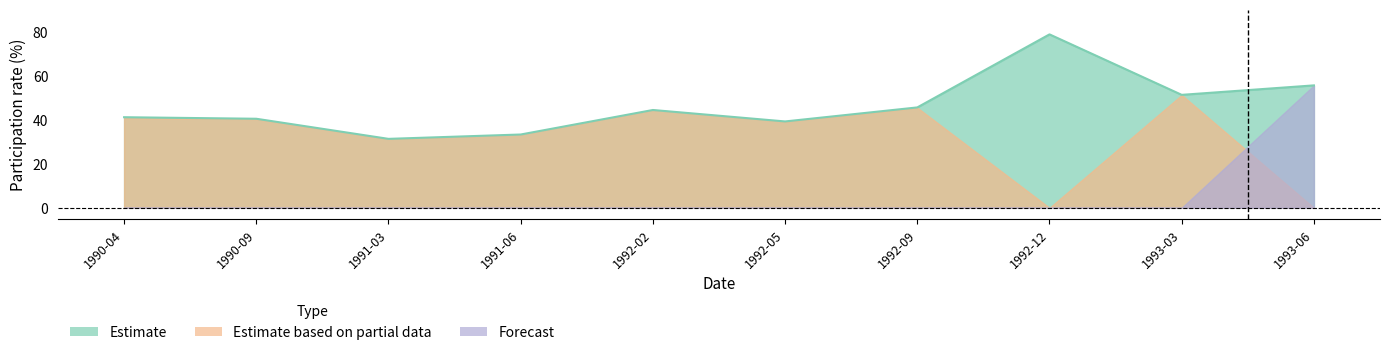

True or false: Forecast has more than 2 points higher than both neighbors.

False